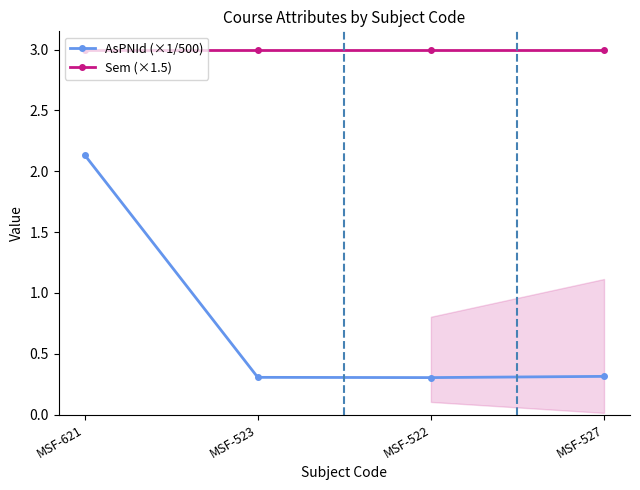

At which category does the chart reach its peak across all series?

MSF-621